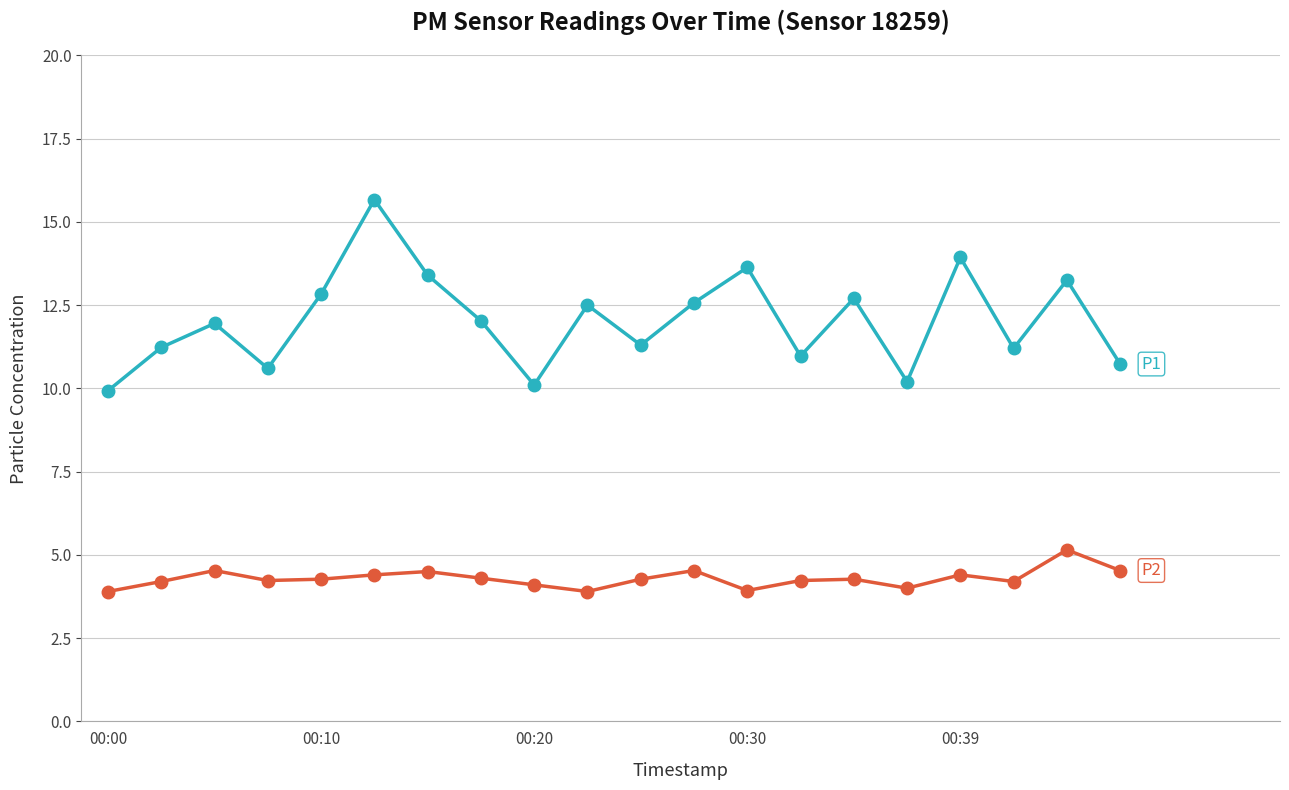

What is the greatest value displayed?

15.7